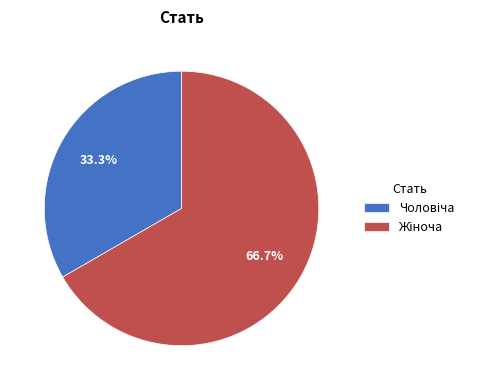

Which category has the biggest portion of the pie?

Жіноча